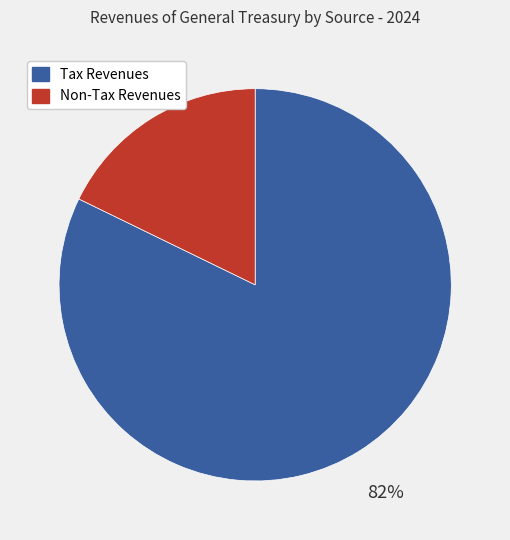

Does any single category account for the majority?

Yes